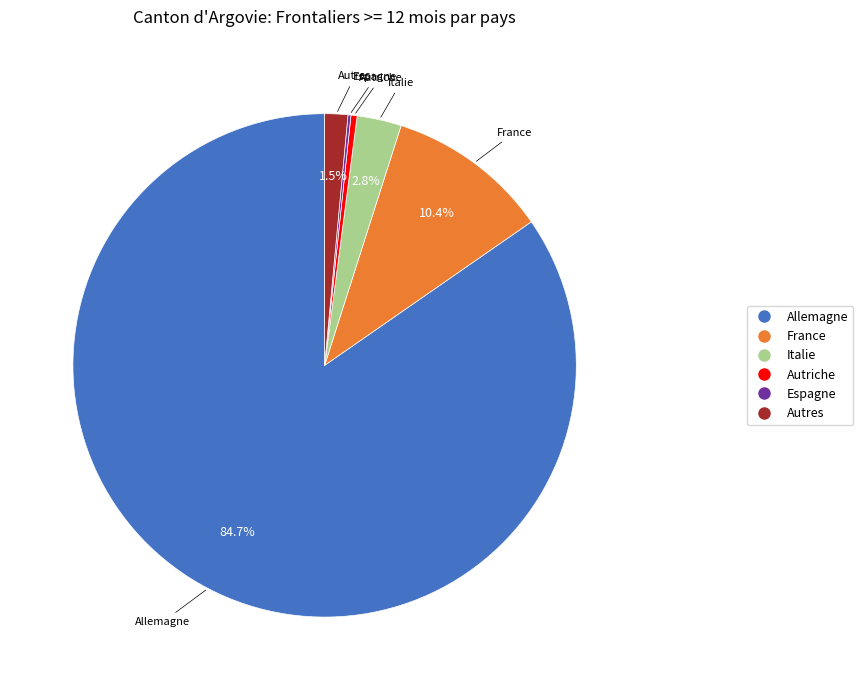

Which category has the biggest portion of the pie?

Allemagne